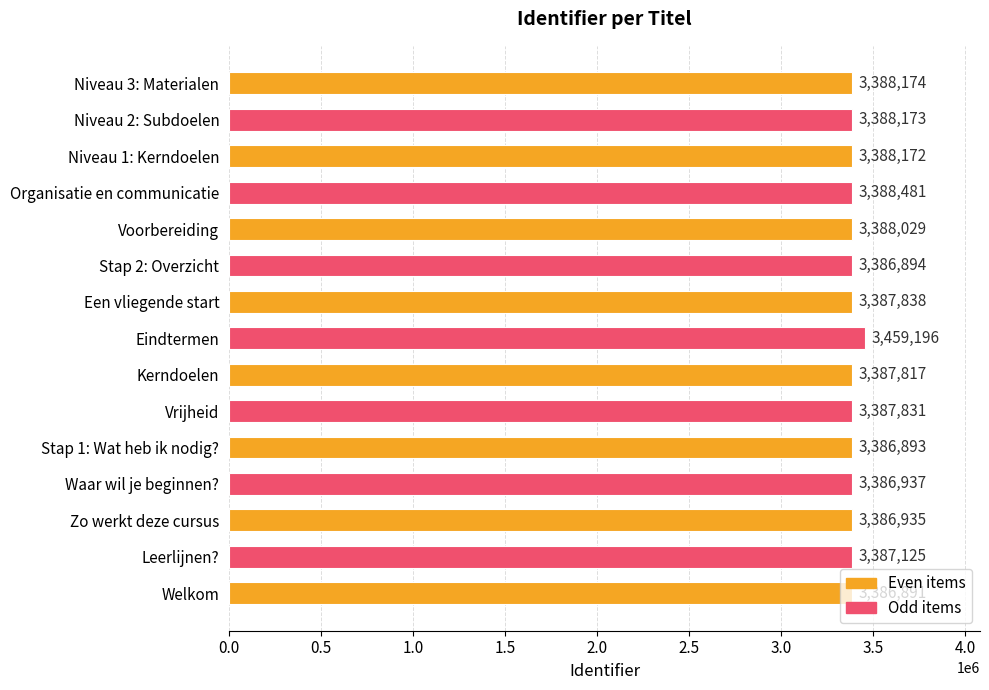

Count the number of data series in this chart.

1